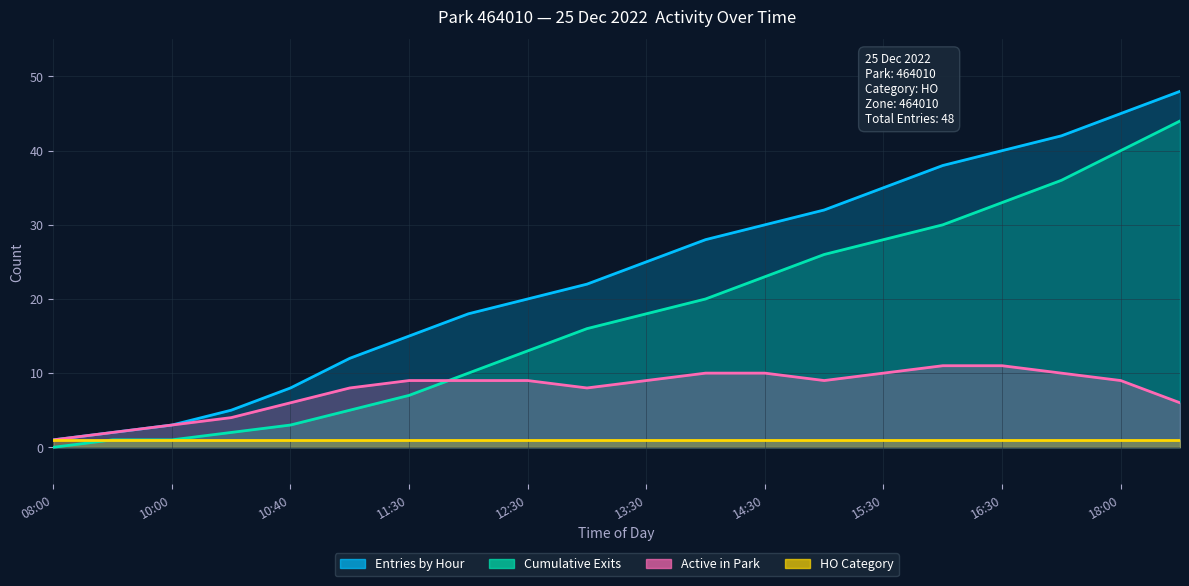

What is the value of the Active in Park point at the 17th from the left?

11